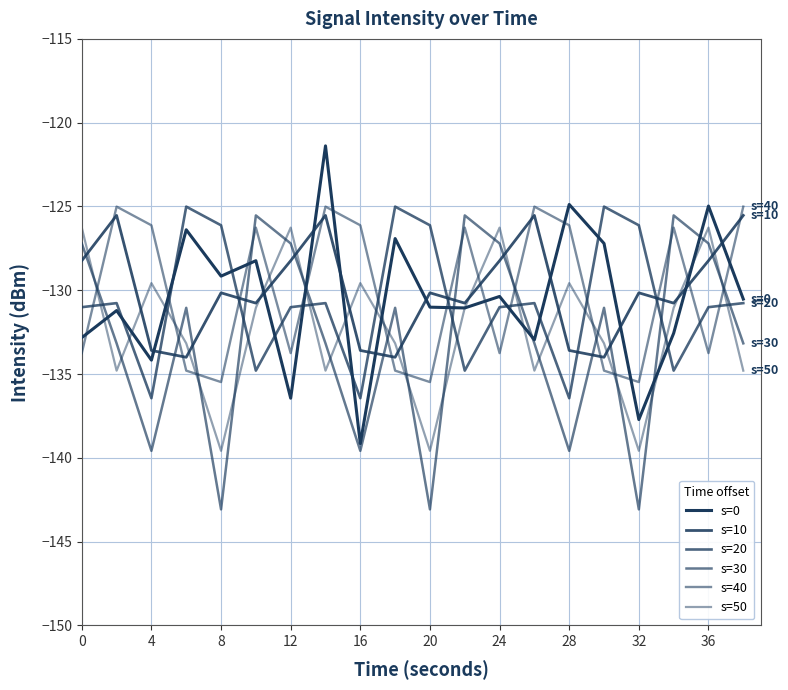

How many lines are shown in the chart?

6